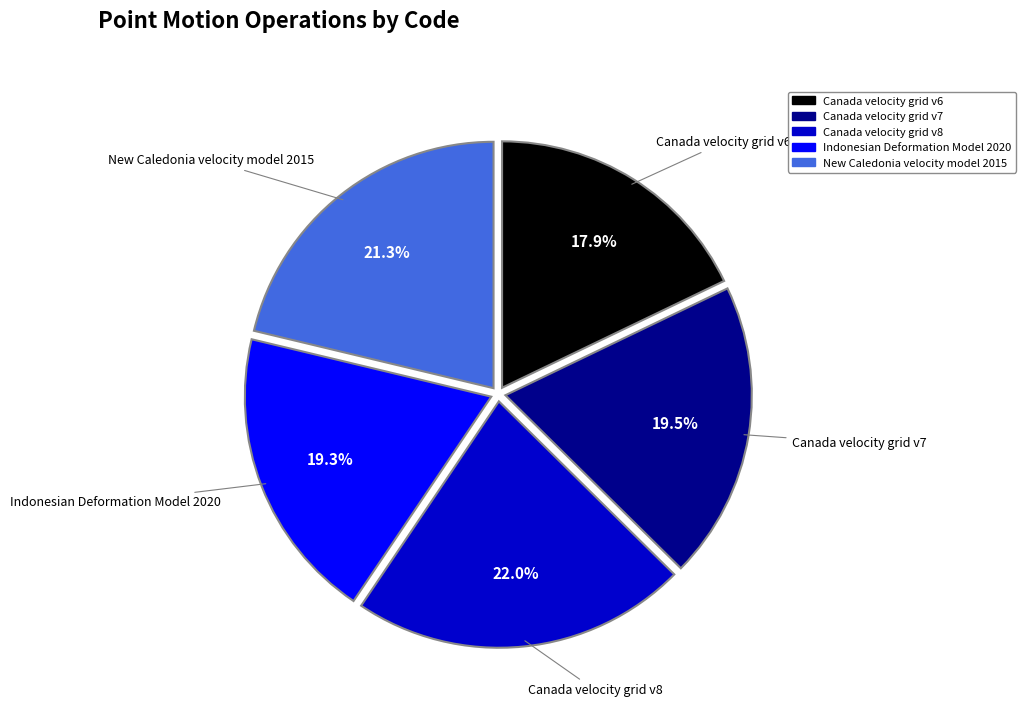

To the nearest percent, what is the average slice percentage?

20%